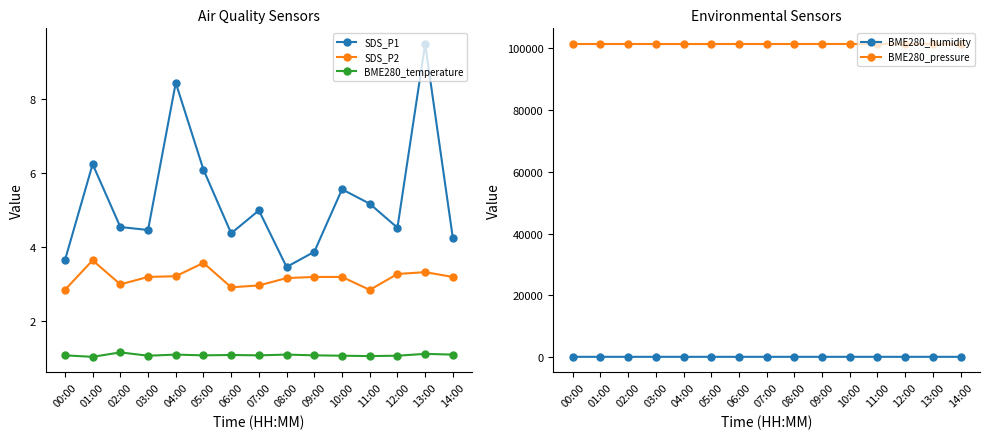

The BME280_pressure series shows 70380.6 at 02:00. True or false?

False